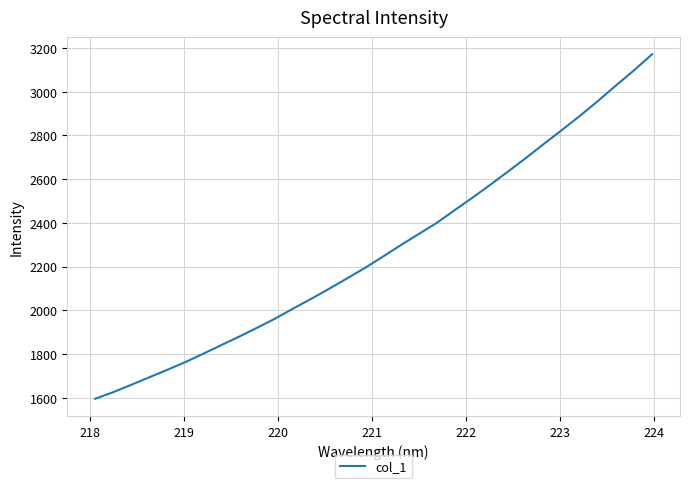

What is the difference between the maximum and minimum values?

1575.8